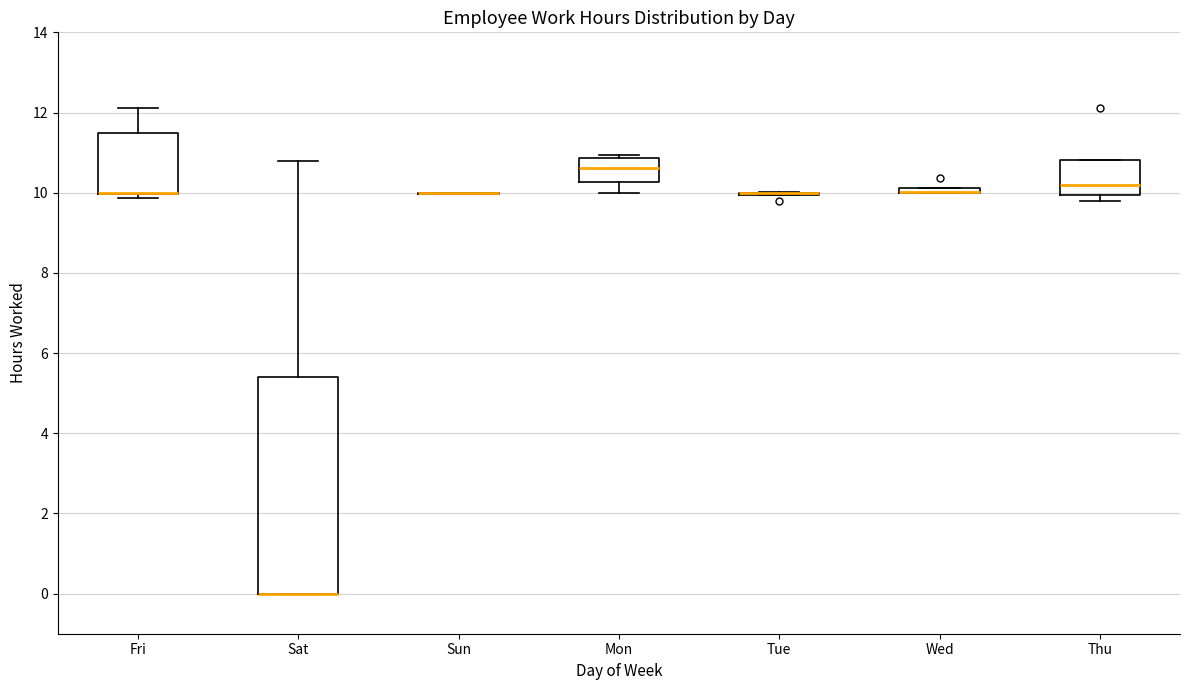

Where does the upper whisker of the box for Fri end on the y-axis? The values are not printed on the chart, so give them approximately, as read against the axis.

12.2